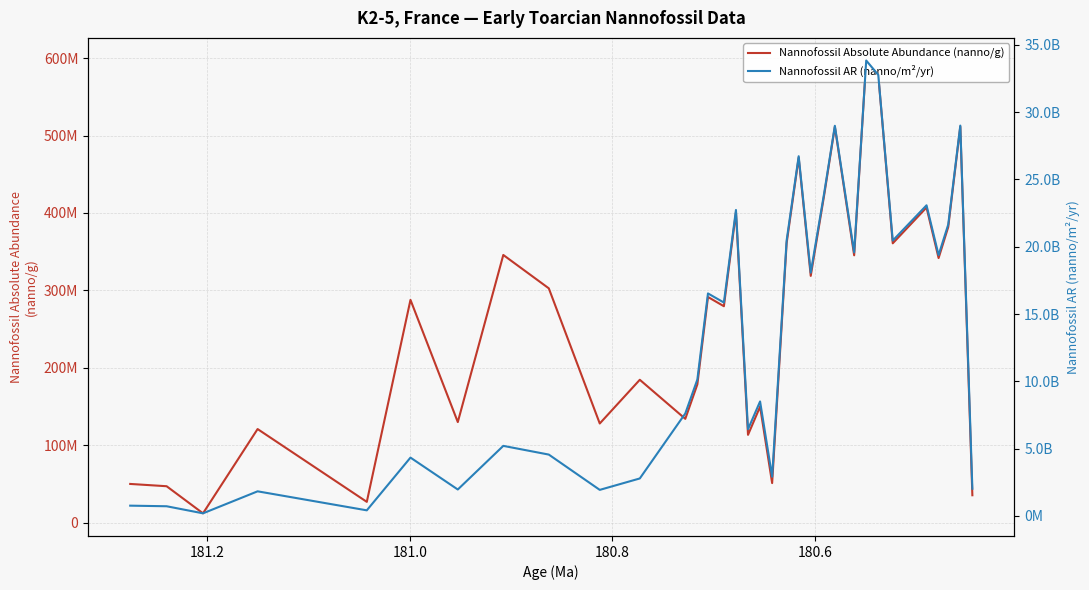

How many lines are shown in the chart?

2